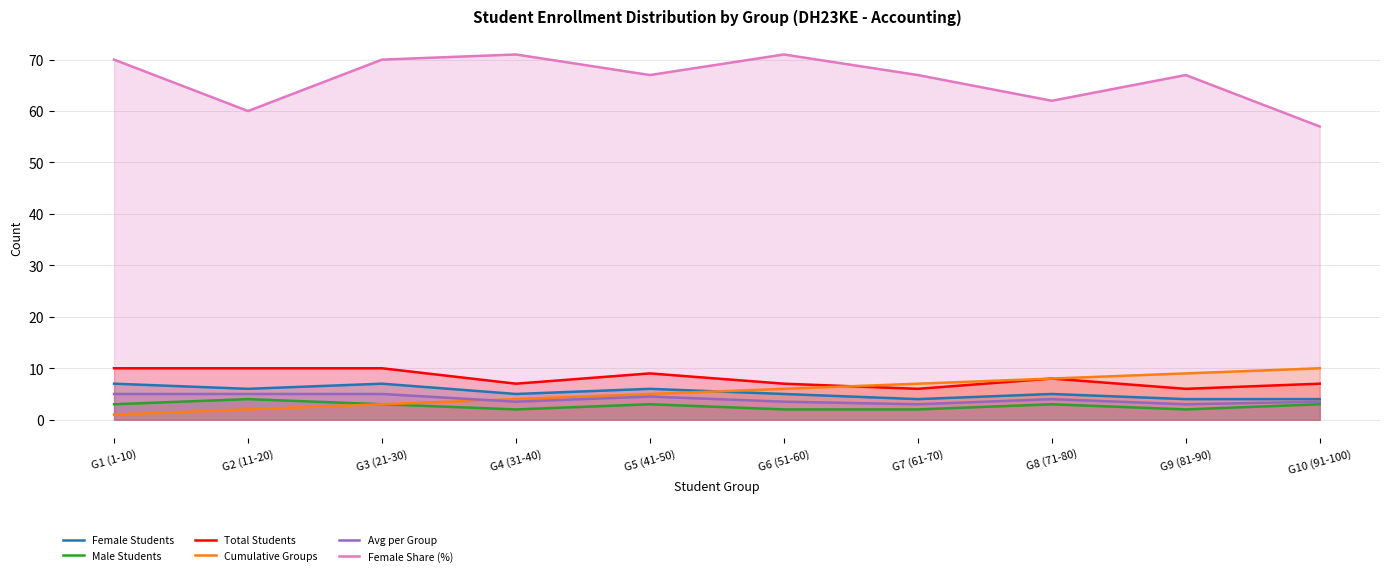

Which has a higher value, G9 (81-90) or G1 (1-10)?

G1 (1-10)